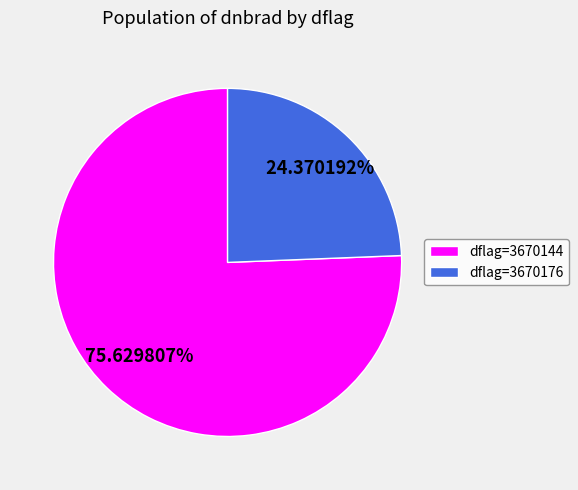

Which has a higher value, dflag=3670176 or dflag=3670144?

dflag=3670144